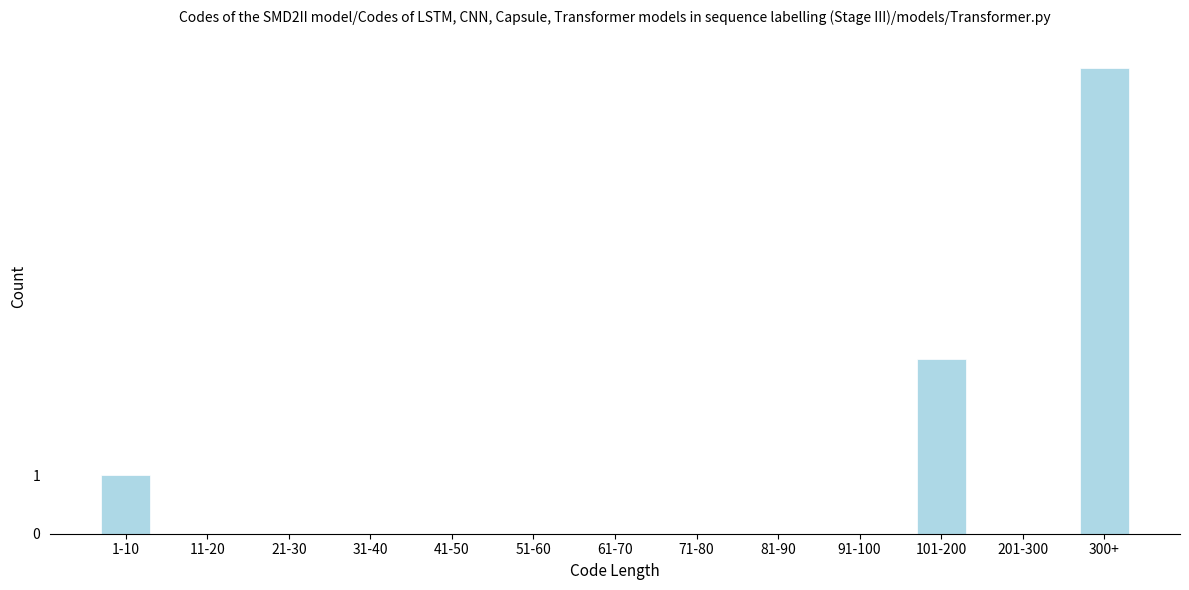

Reading right to left, extract all data points from this chart.

300+=8	201-300=0	101-200=3	91-100=0	81-90=0	71-80=0	61-70=0	51-60=0	41-50=0	31-40=0	21-30=0	11-20=0	1-10=1